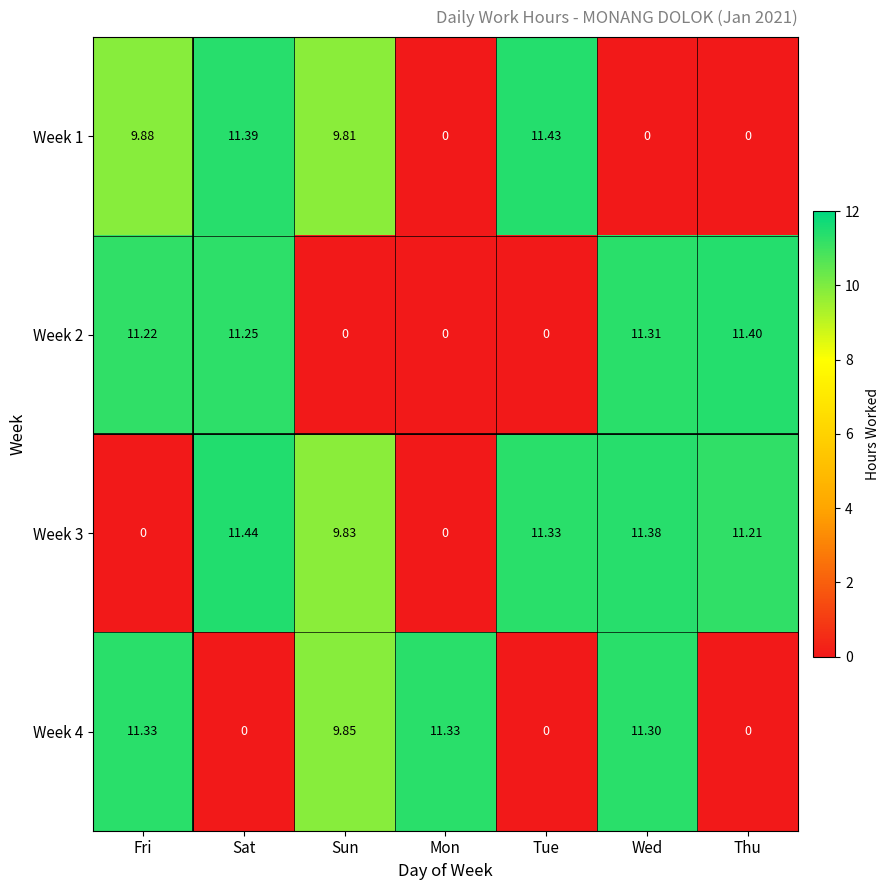

Which category has the highest value across all series?

Sat